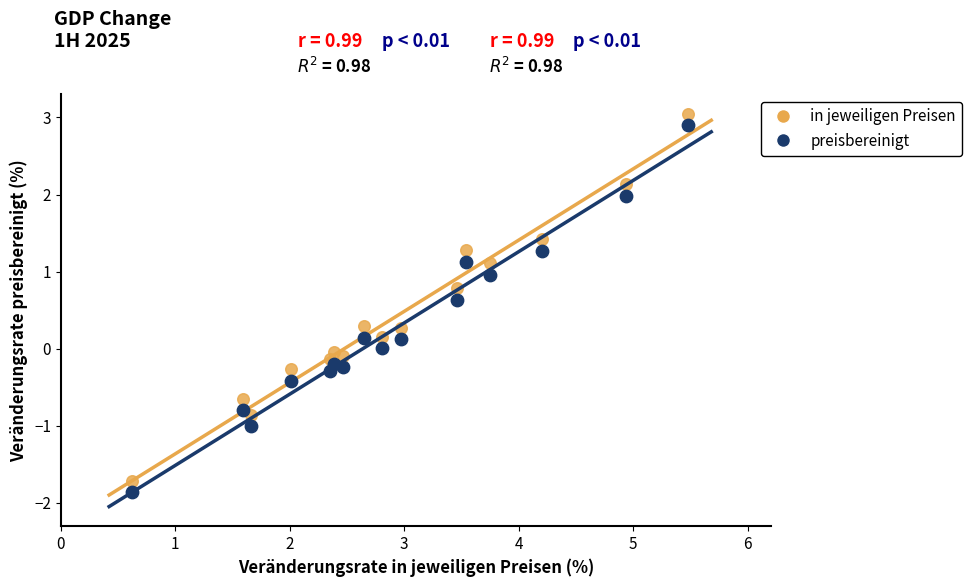

Across all data points, what is the range of Y values (max minus min)?

4.9